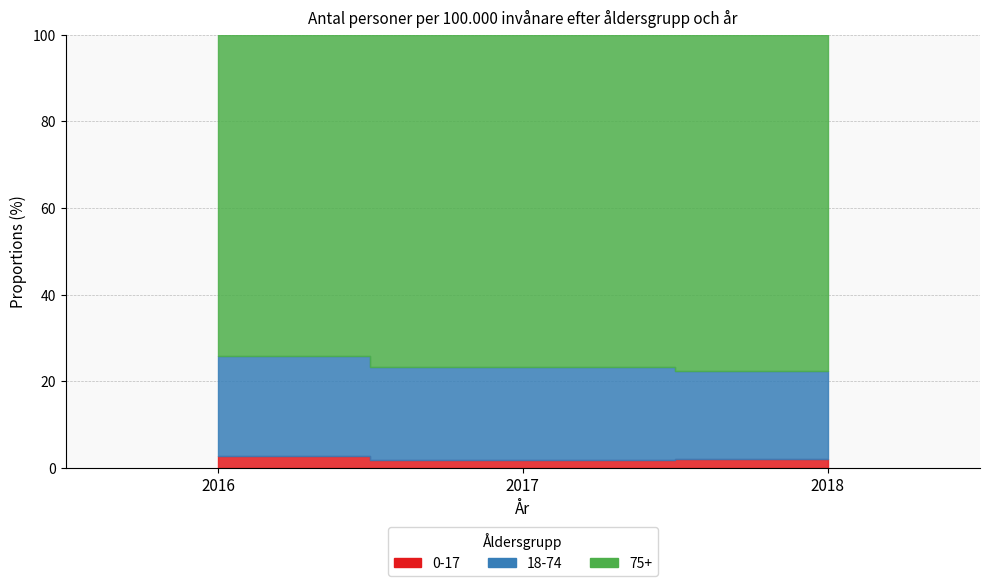

How many data points does each series have?

3